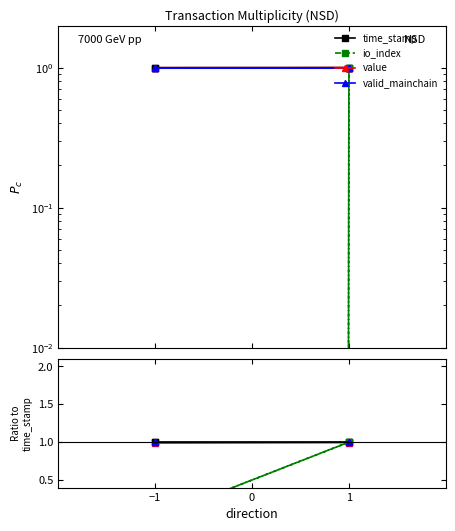

What is the greatest value displayed?

1.0